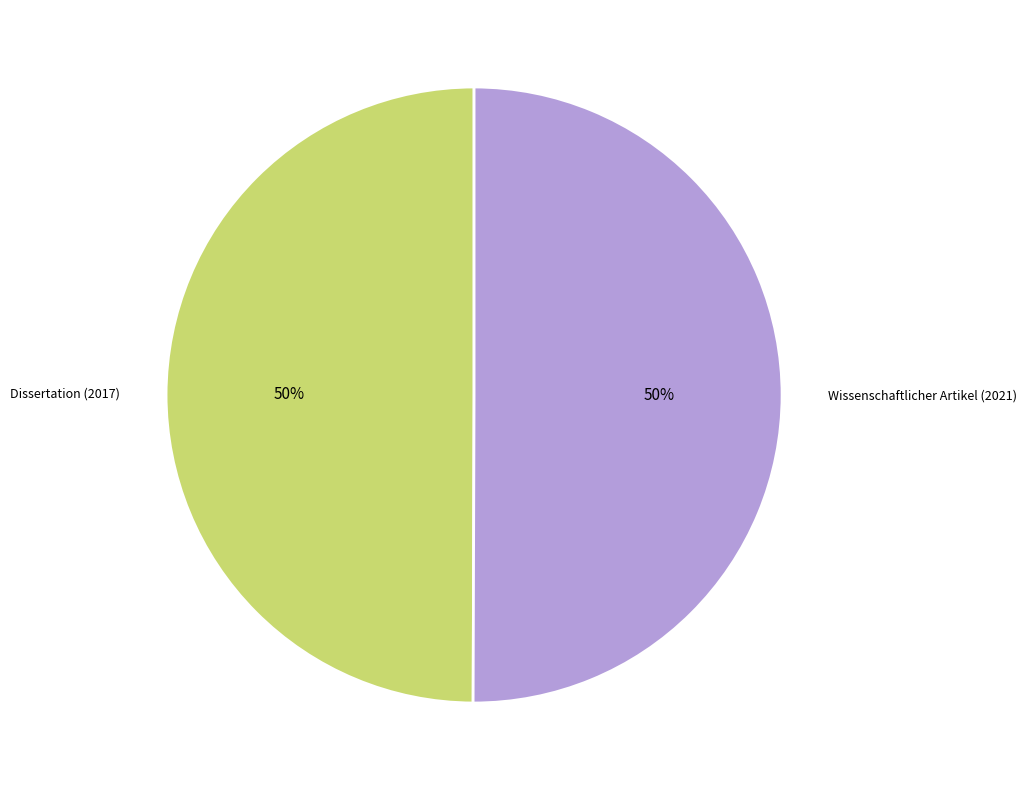

To the nearest percent, what is the average slice percentage?

50%